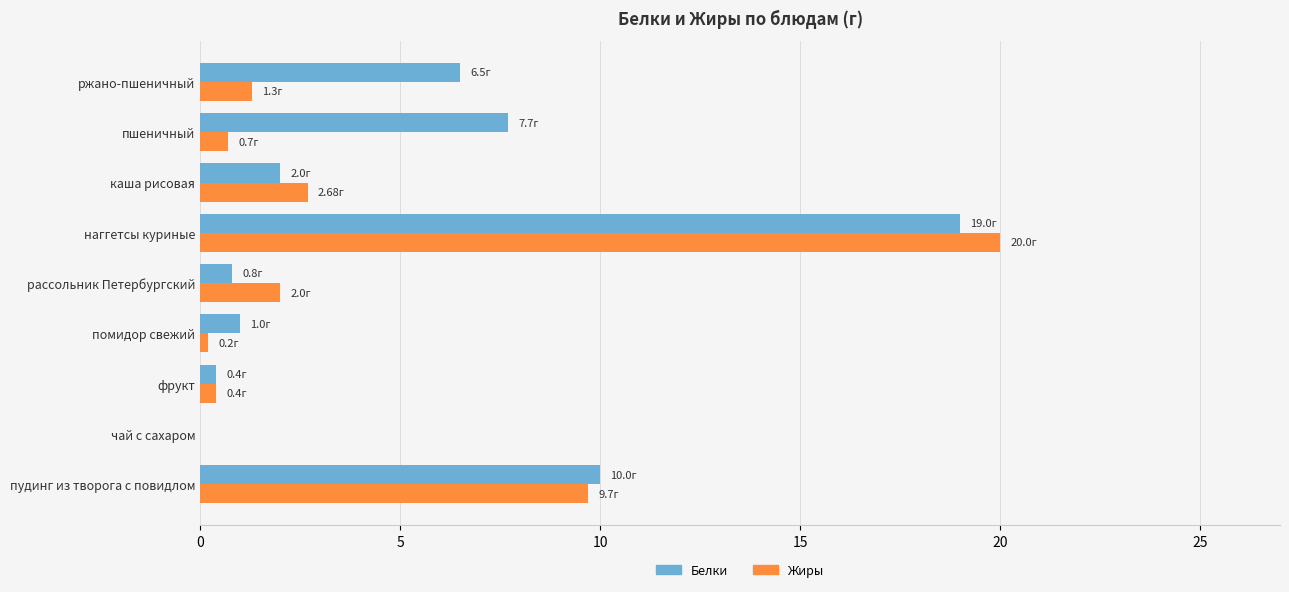

At which category is the sum across all series the highest?

наггетсы куриные